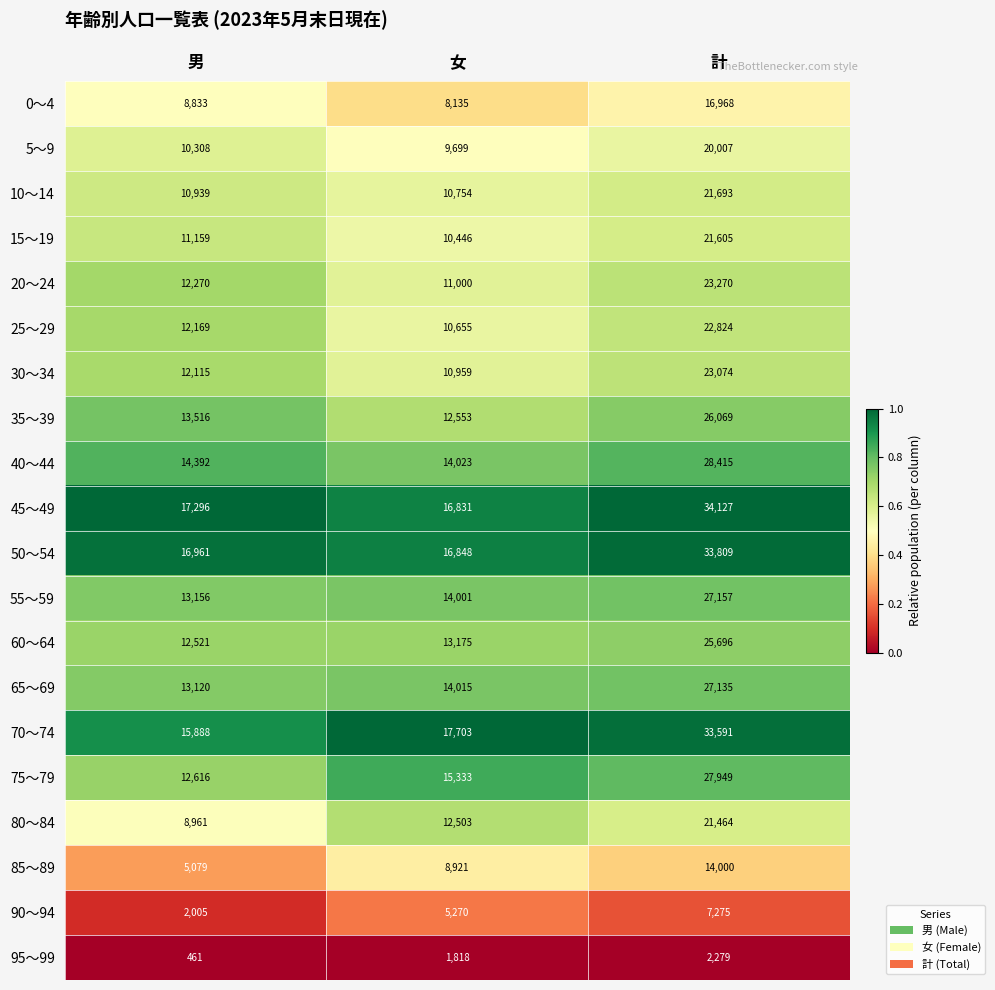

Between 男 and 女, which series saw the biggest shift?

85～89